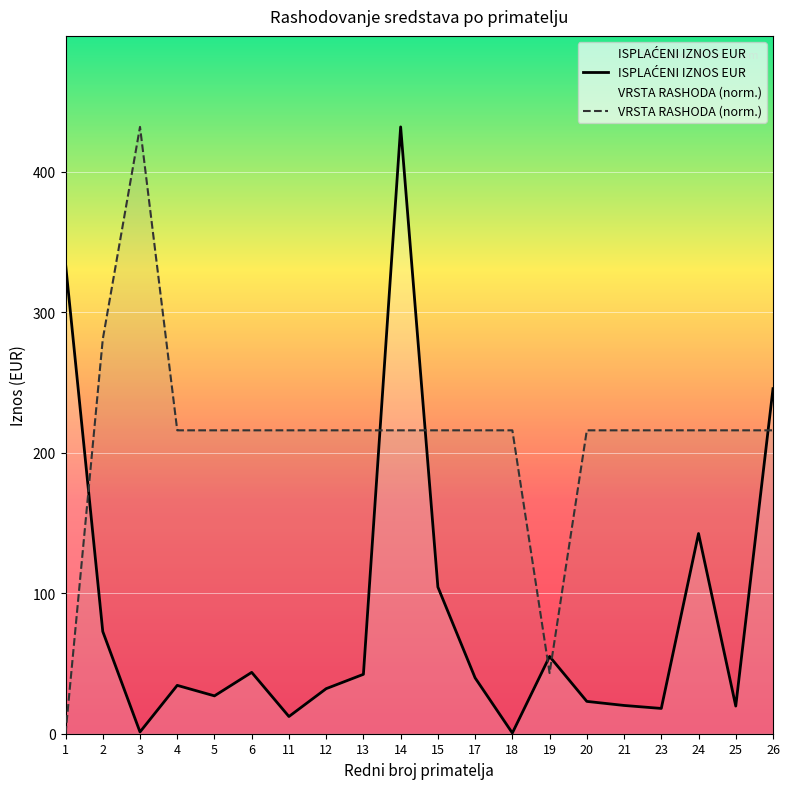

At which category is the sum across all series the highest?

14